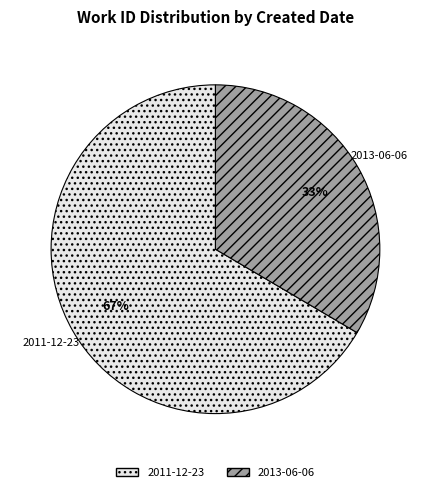

Is the sum of 2011-12-23 and 2013-06-06 greater than half?

Yes